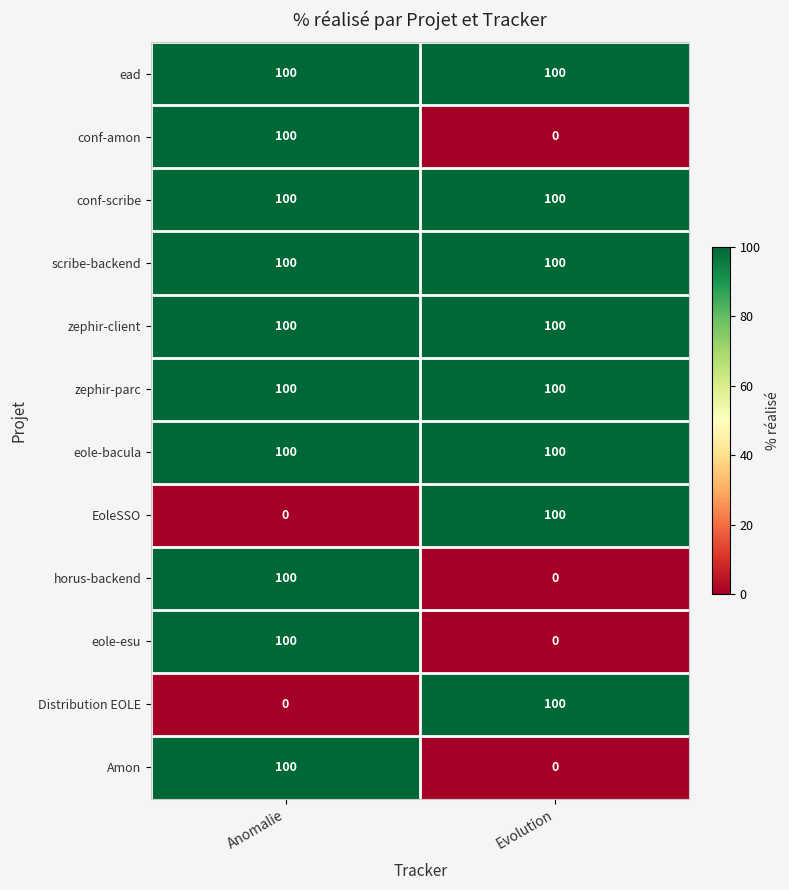

What is the spread (max minus min) of values at Anomalie?

100